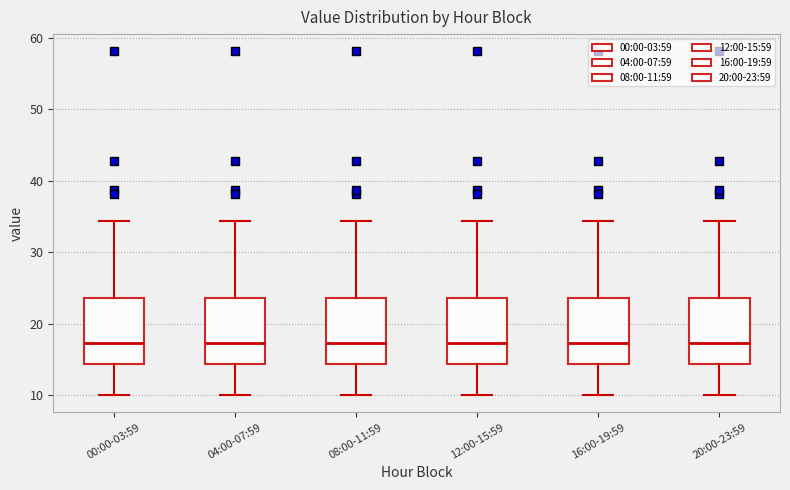

Where does the median line of the box for 00:00-03:59 sit on the y-axis? The values are not printed on the chart, so give them approximately, as read against the axis.

17